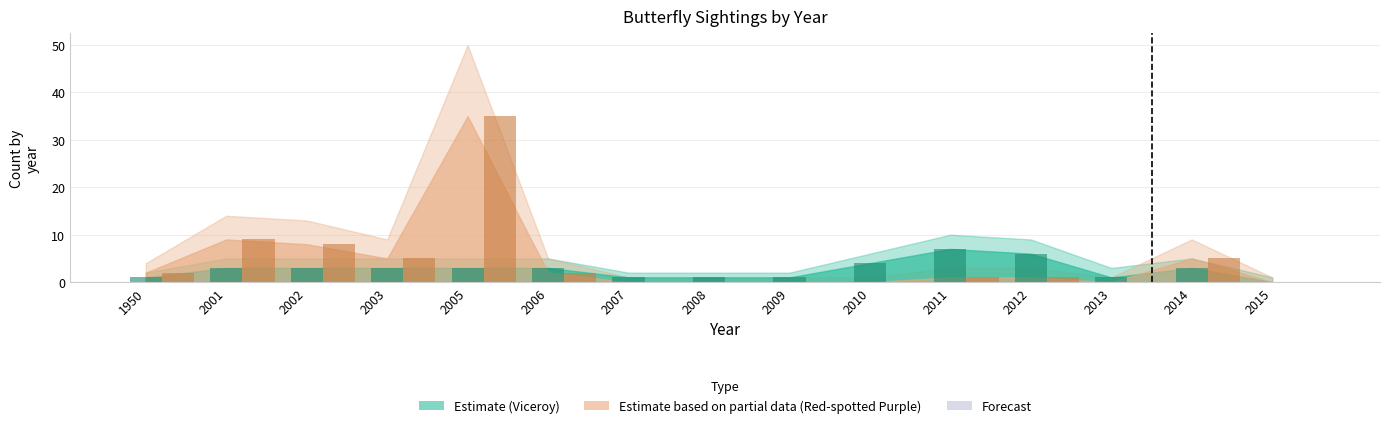

How many values in the Viceroy series exceed 3?

3